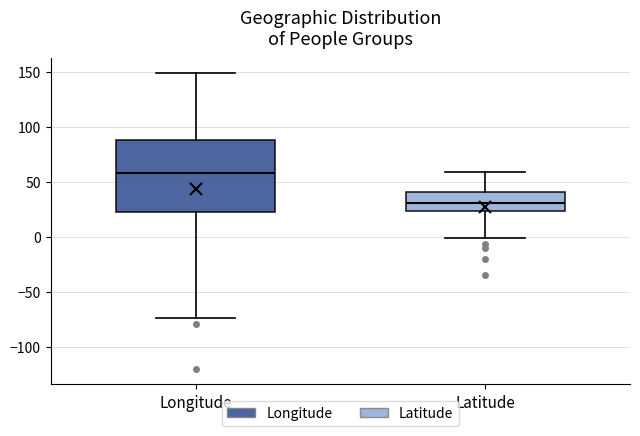

Which box is the tallest, from its lower edge to its upper edge?

Longitude